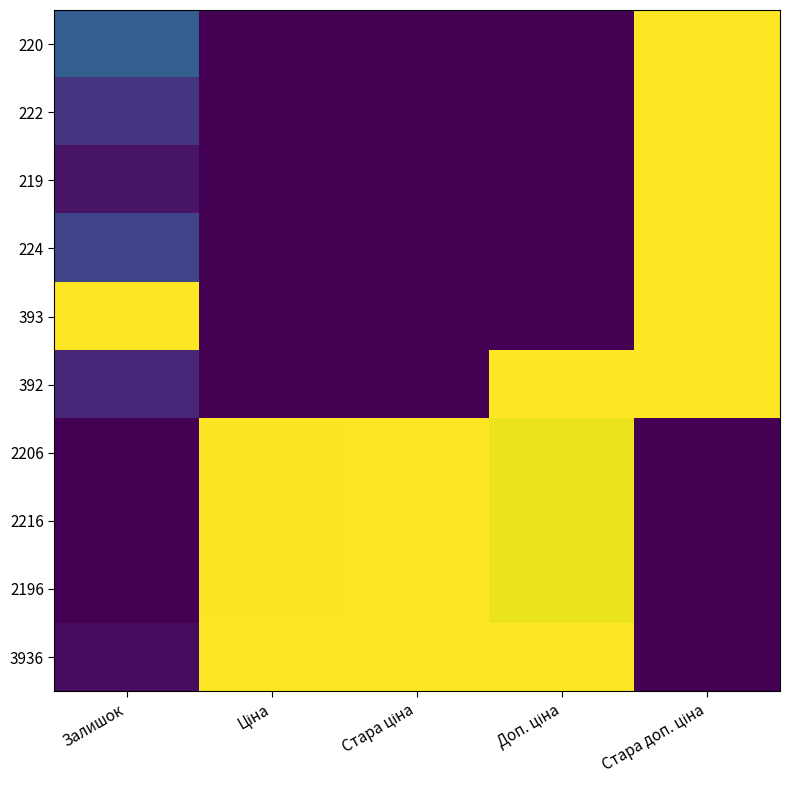

Reading left to right, extract all data points from this chart.

220: Залишок=0.3	Ціна=0.0	Стара ціна=0.0	Доп. ціна=0.0	Стара доп. ціна=1.0
222: Залишок=0.2	Ціна=0.0	Стара ціна=0.0	Доп. ціна=0.0	Стара доп. ціна=1.0
219: Залишок=0.1	Ціна=0.0	Стара ціна=0.0	Доп. ціна=0.0	Стара доп. ціна=1.0
224: Залишок=0.2	Ціна=0.0	Стара ціна=0.0	Доп. ціна=0.0	Стара доп. ціна=1.0
393: Залишок=1.0	Ціна=0.0	Стара ціна=0.0	Доп. ціна=0.0	Стара доп. ціна=1.0
392: Залишок=0.1	Ціна=0.0	Стара ціна=0.0	Доп. ціна=1.0	Стара доп. ціна=1.0
2206: Залишок=0.0	Ціна=1.0	Стара ціна=1.0	Доп. ціна=1.0	Стара доп. ціна=0.0
2216: Залишок=0.0	Ціна=1.0	Стара ціна=1.0	Доп. ціна=1.0	Стара доп. ціна=0.0
2196: Залишок=0.0	Ціна=1.0	Стара ціна=1.0	Доп. ціна=1.0	Стара доп. ціна=0.0
3936: Залишок=0.0	Ціна=1.0	Стара ціна=1.0	Доп. ціна=1.0	Стара доп. ціна=0.0